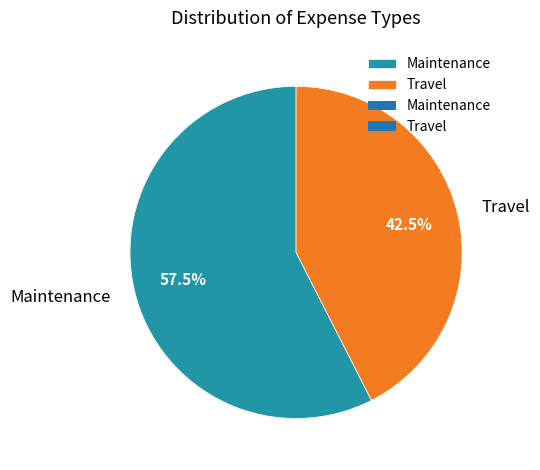

Which has a higher value, Maintenance or Travel?

Maintenance